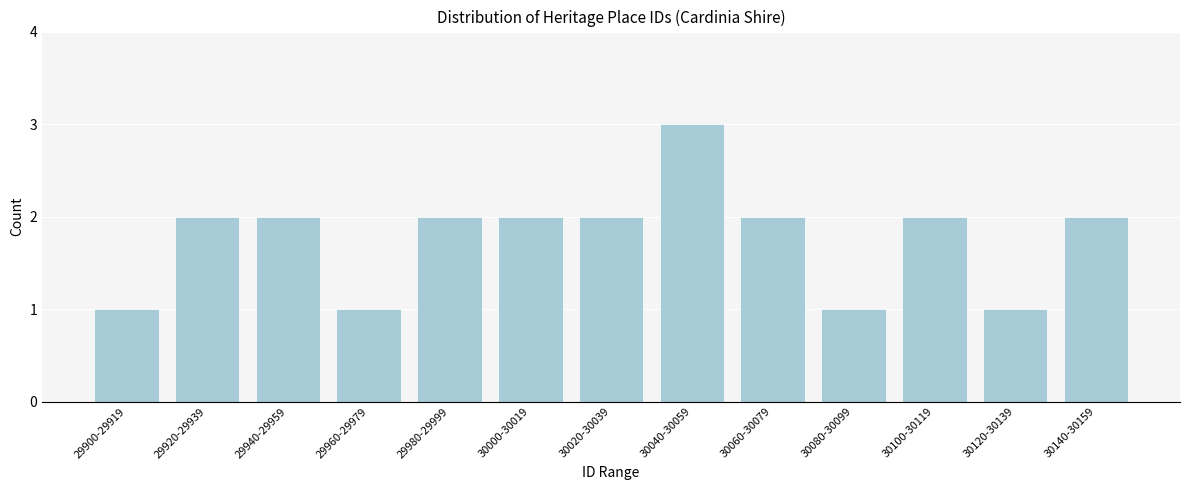

Reading left to right, what are all the values shown in this chart?

29900-29919=1	29920-29939=2	29940-29959=2	29960-29979=1	29980-29999=2	30000-30019=2	30020-30039=2	30040-30059=3	30060-30079=2	30080-30099=1	30100-30119=2	30120-30139=1	30140-30159=2